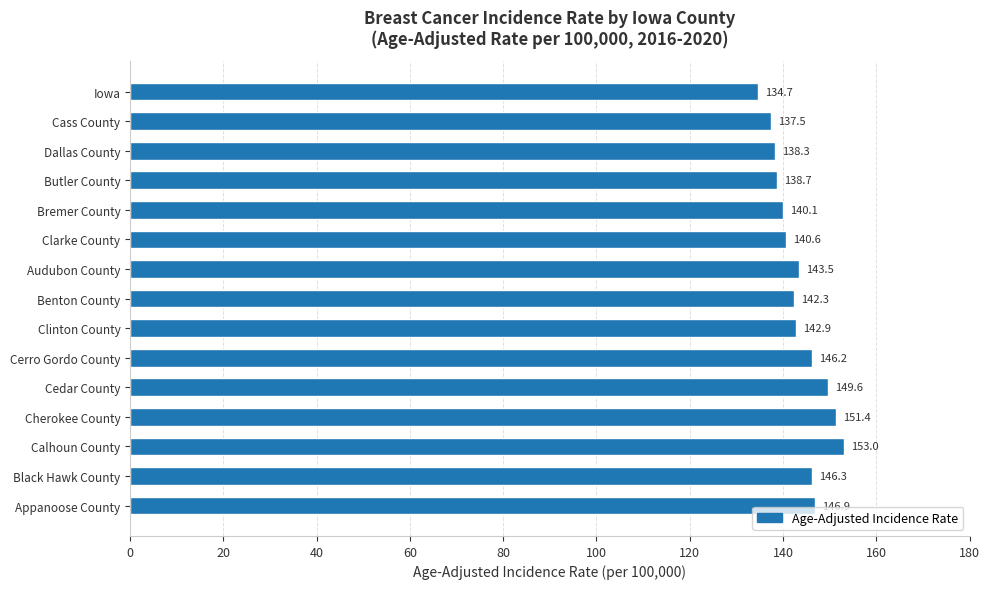

Reading bottom to top, list all the values displayed in this chart.

Appanoose County=146.9	Black Hawk County=146.3	Calhoun County=153.0	Cherokee County=151.4	Cedar County=149.6	Cerro Gordo County=146.2	Clinton County=142.9	Benton County=142.3	Audubon County=143.5	Clarke County=140.6	Bremer County=140.1	Butler County=138.7	Dallas County=138.3	Cass County=137.5	Iowa=134.7